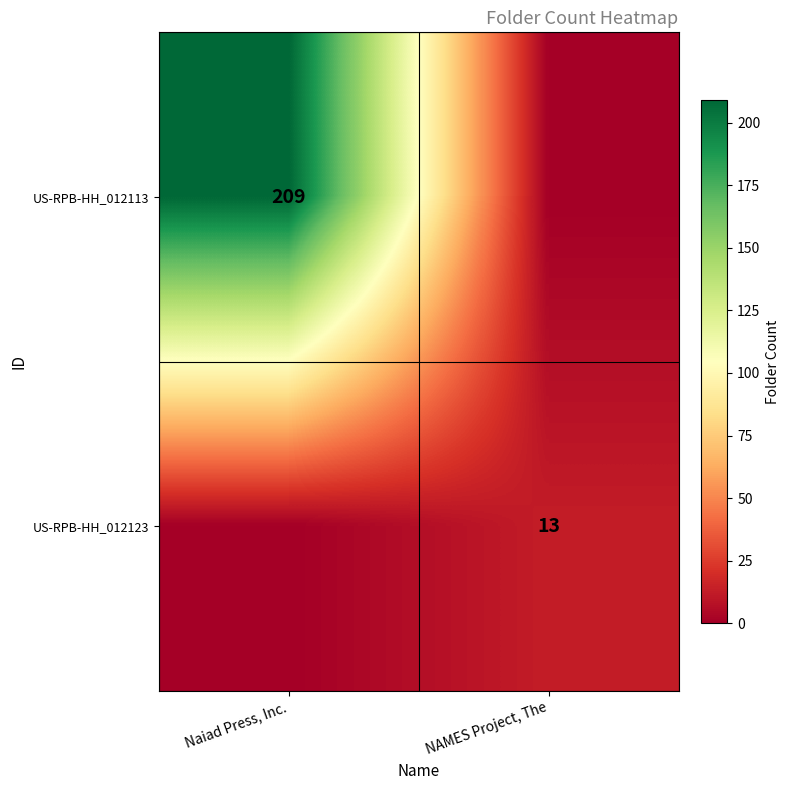

True or false: US-RPB-HH_012113 has a value of 369 at Naiad Press, Inc..

False